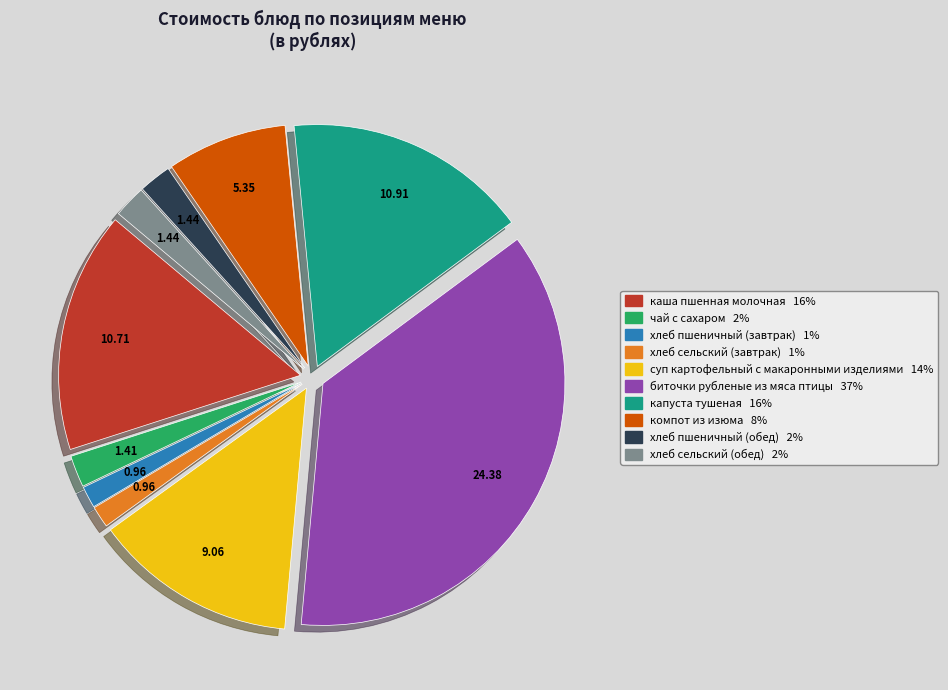

Between капуста тушеная and компот из изюма, which is larger?

капуста тушеная